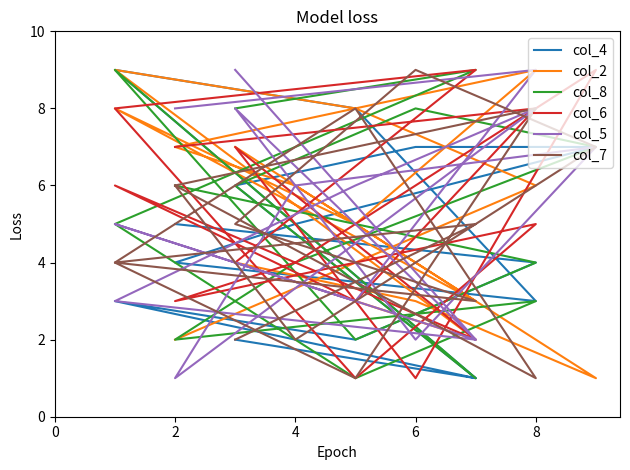

True or false: col_7 and col_4 cross at least once.

True